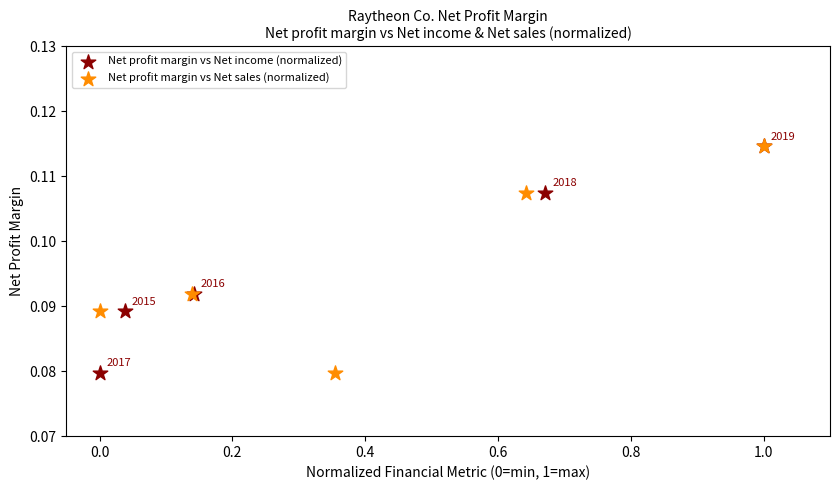

What are all the series names shown in the legend?

Net profit margin vs Net income (normalized), Net profit margin vs Net sales (normalized)